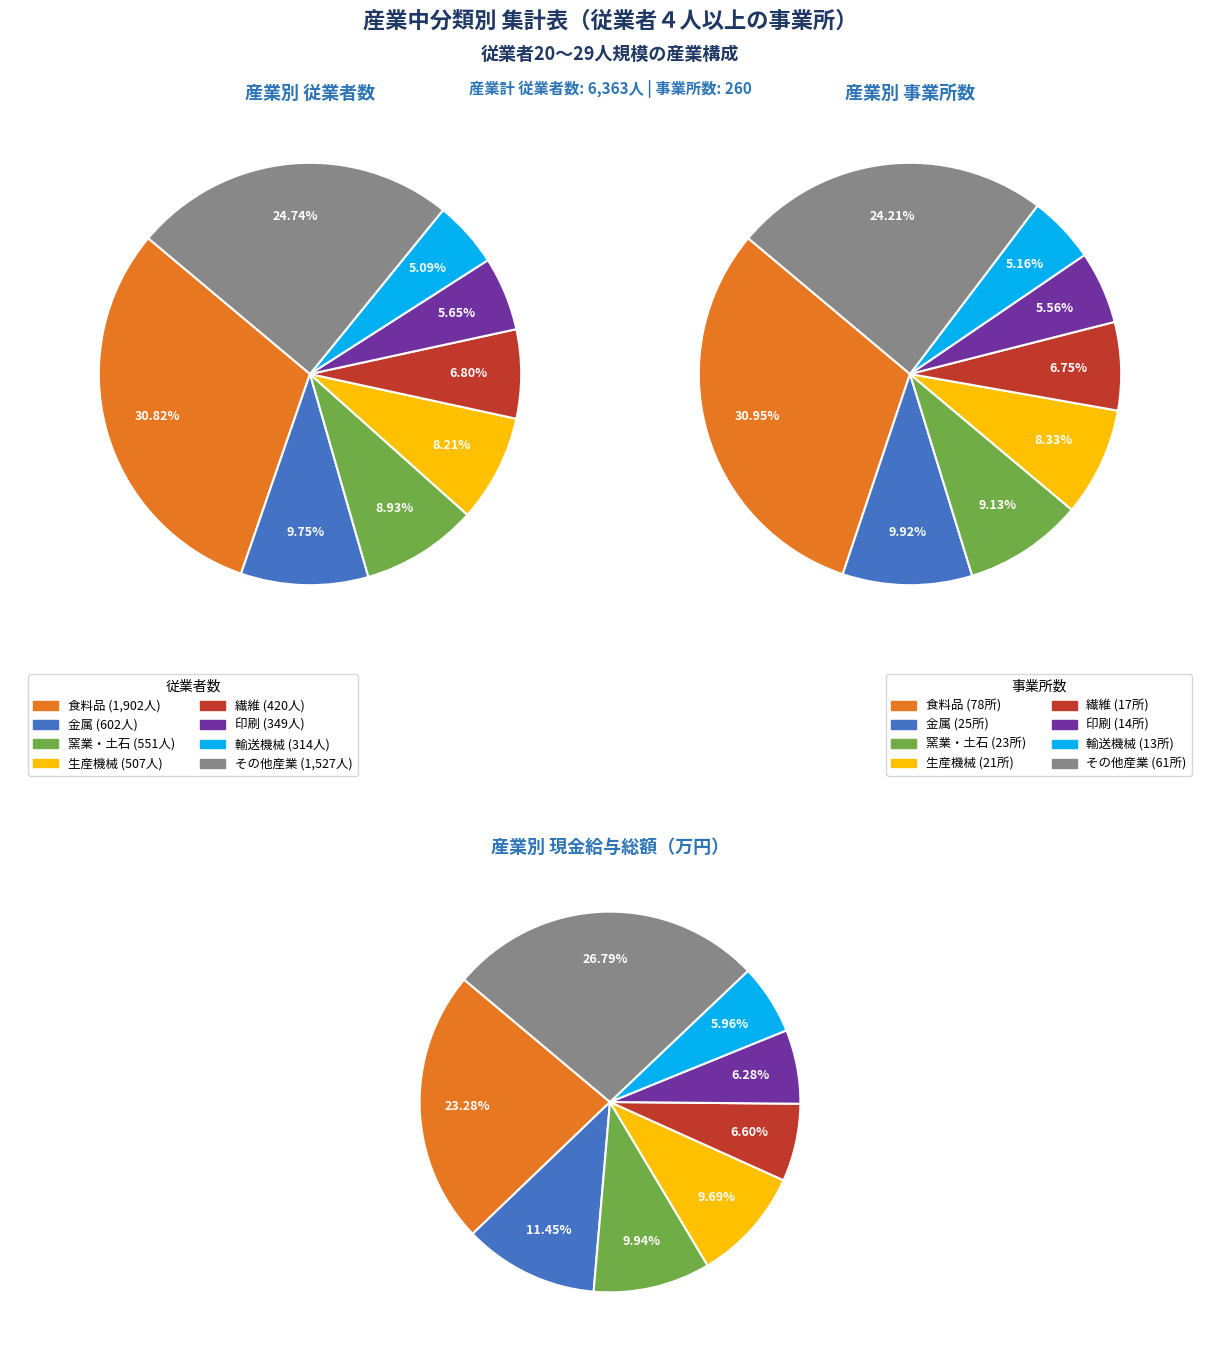

Which series has the widest spread of values?

従業者数